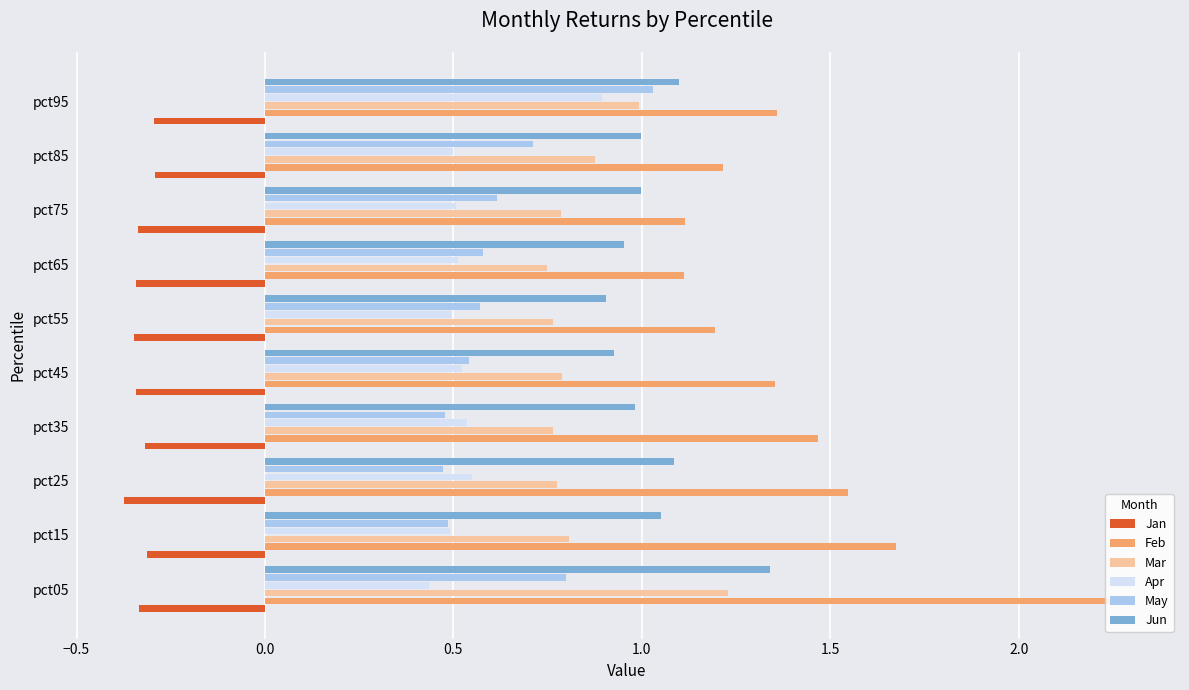

What is the sum of all Mar values?

8.5